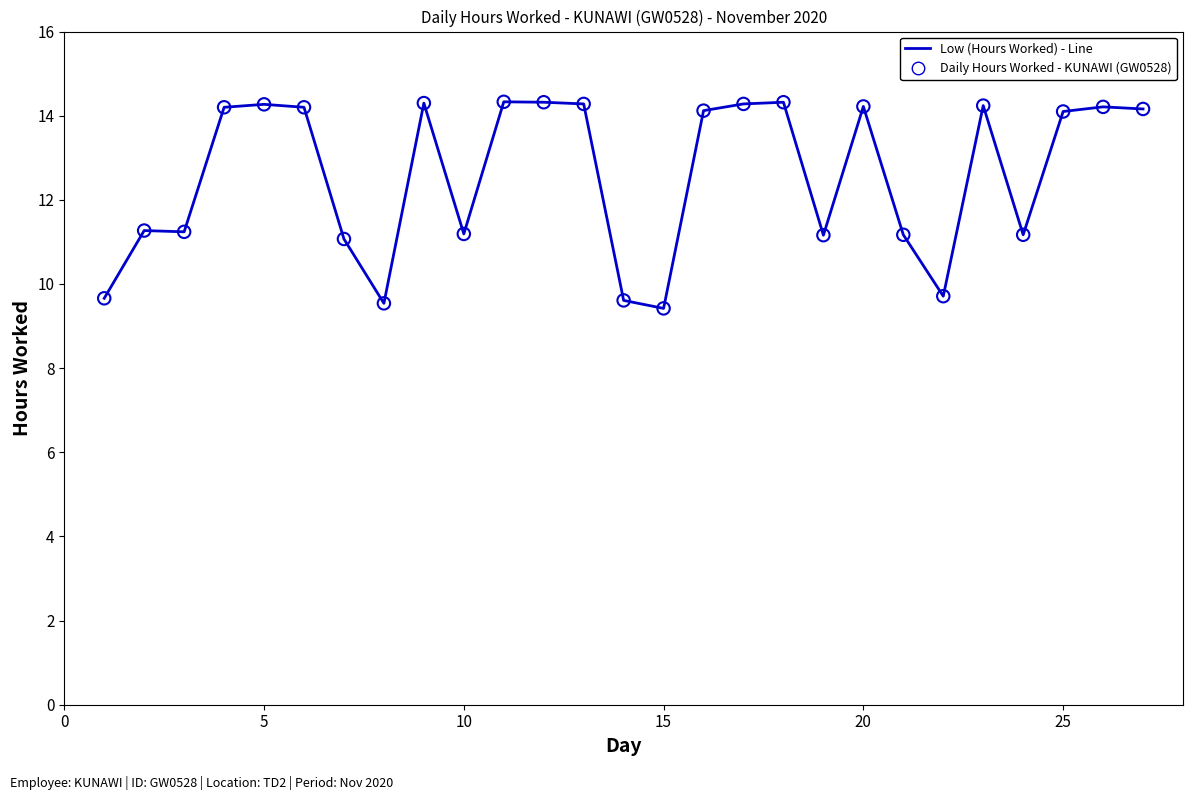

What is the difference between the maximum and minimum values?

4.9